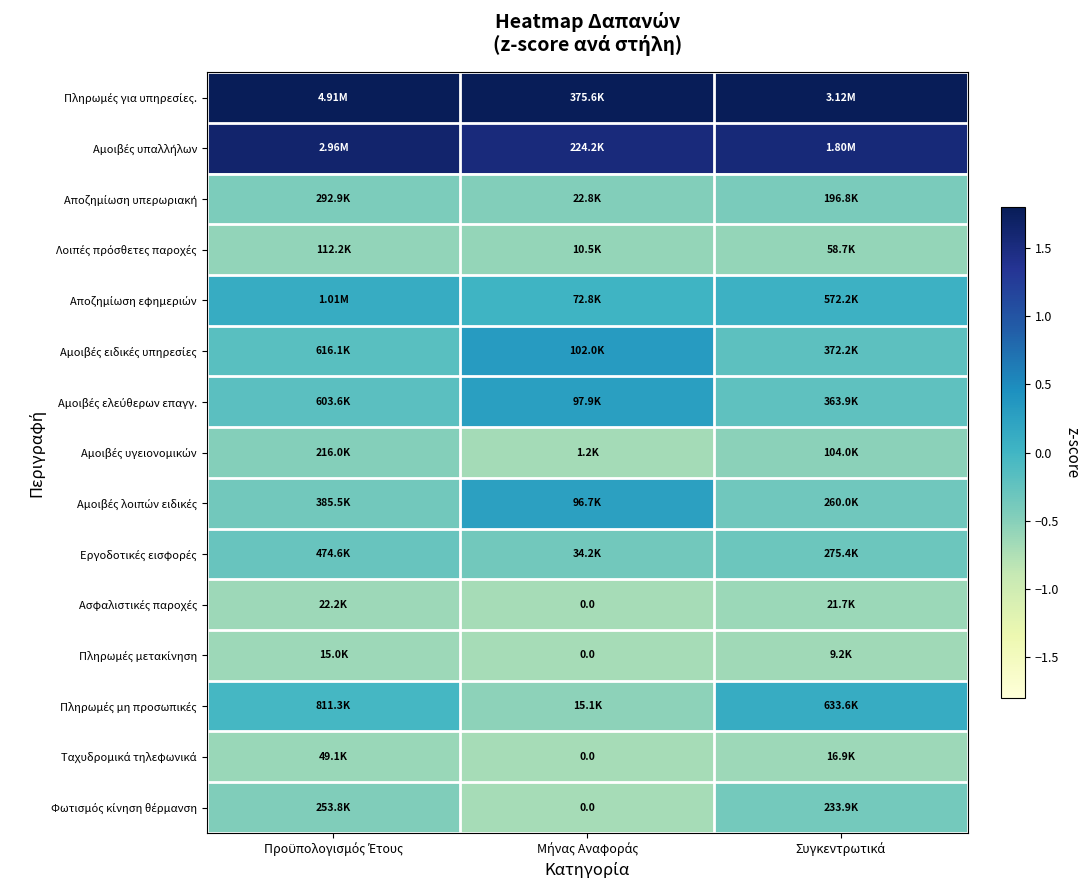

The Εργοδοτικές εισφορές series shows -0.2 at Συγκεντρωτικά. True or false?

False